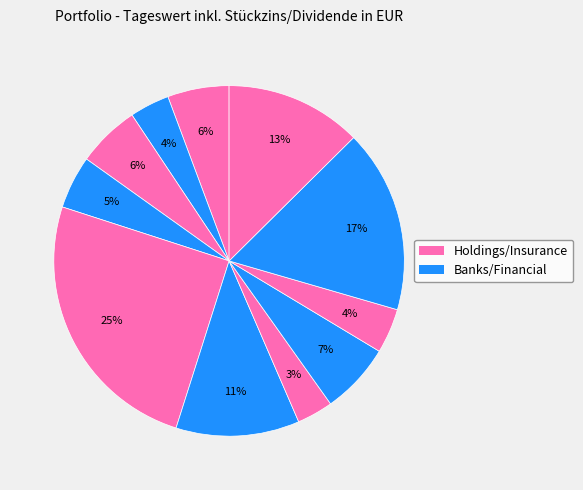

What is the largest slice in the pie chart?

Mitsubishi UFJ Finl Grp